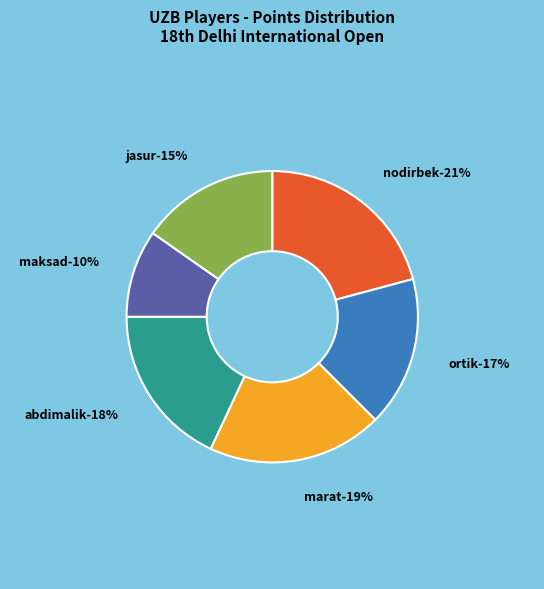

Does Madjidov Jasur represent more than half of the total?

No